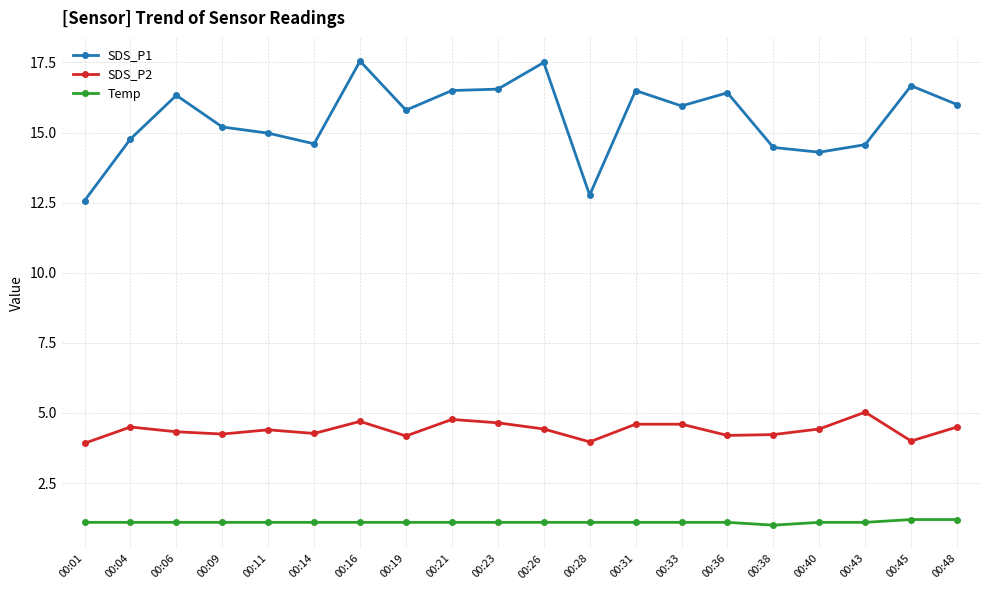

List the series in order of their overall mean, highest first.

SDS_P1, SDS_P2, Temp